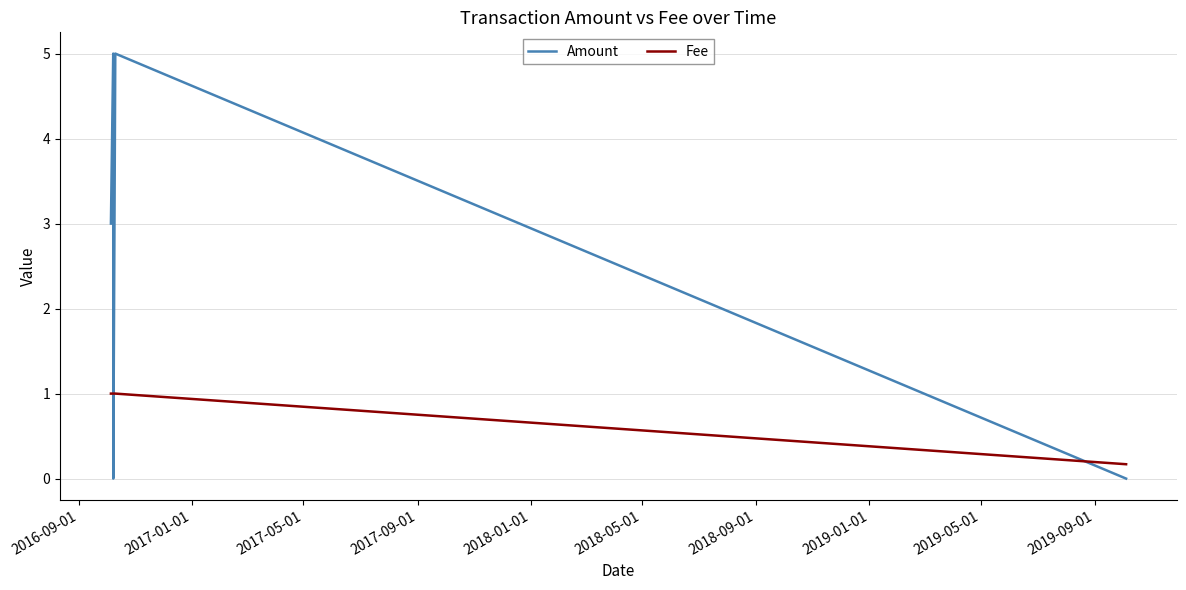

What is the highest value of the Amount series?

5.0